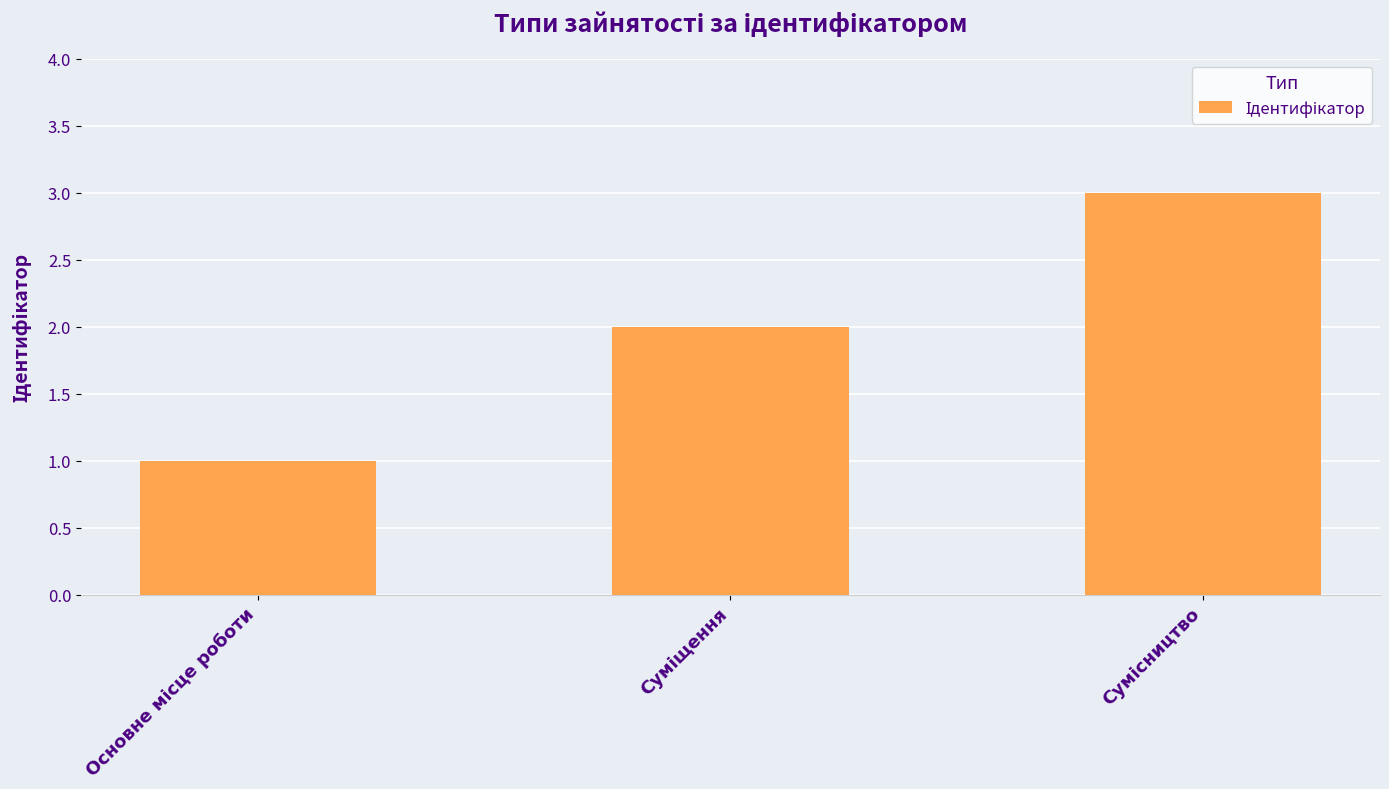

What is the sum of all values?

6